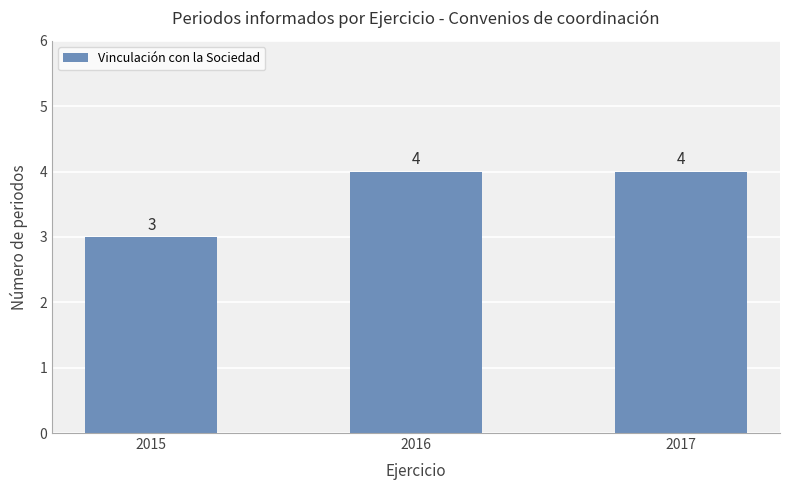

Does the chart contain any negative values?

No